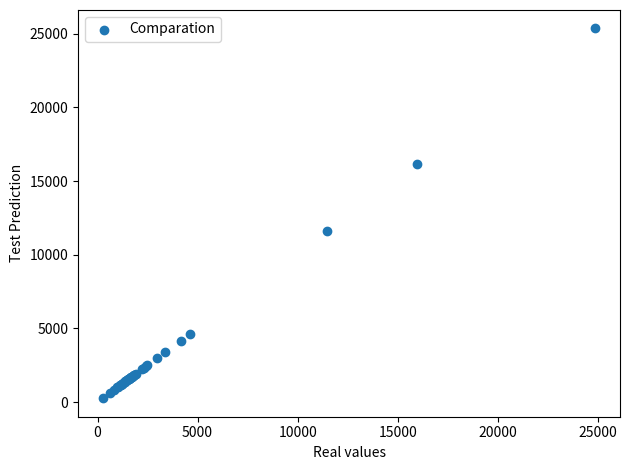

What Y value in the scatter plot is closest to 12805?

11597.2